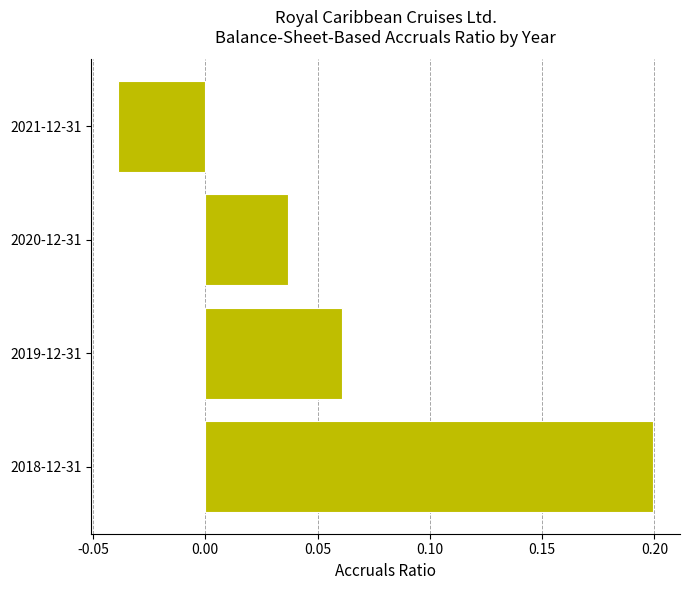

How many data points does each series have?

4